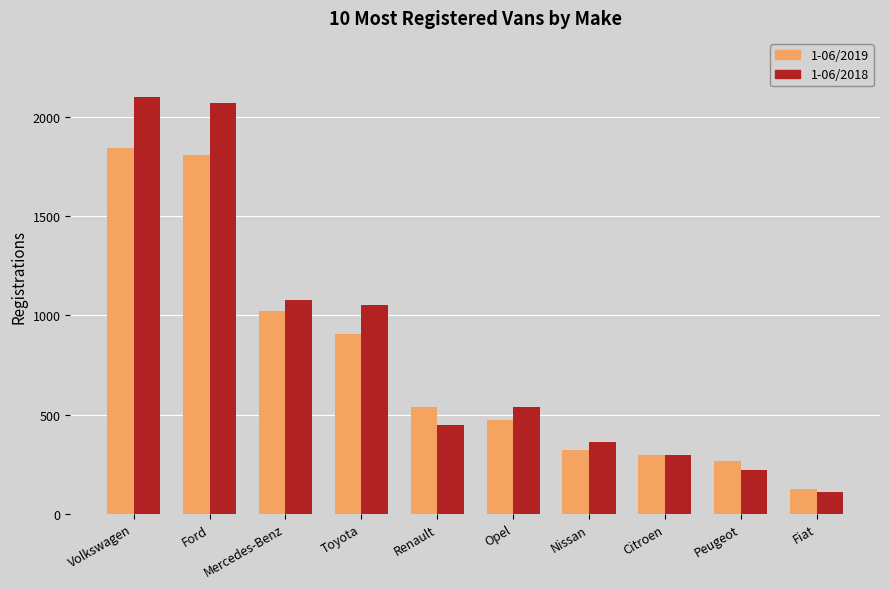

What are all the series names shown in the legend?

1-06/2019, 1-06/2018